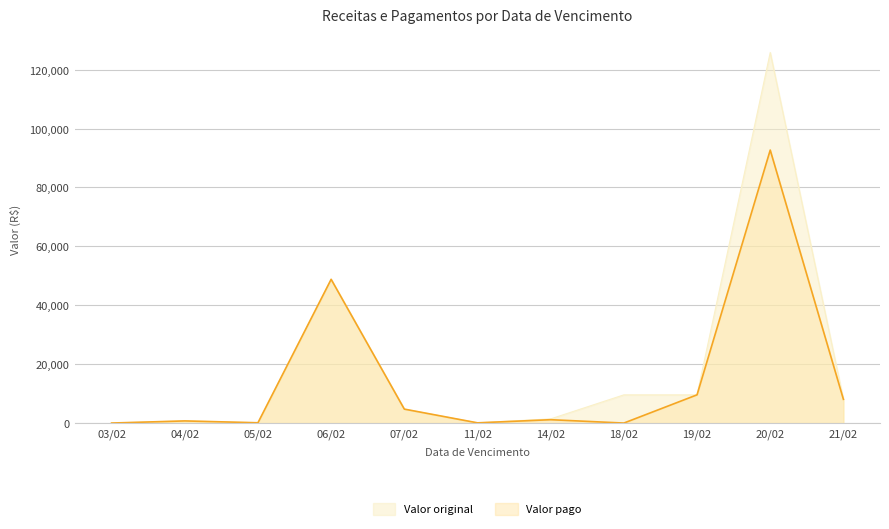

What are all the series names shown in the legend?

Valor original, Valor pago